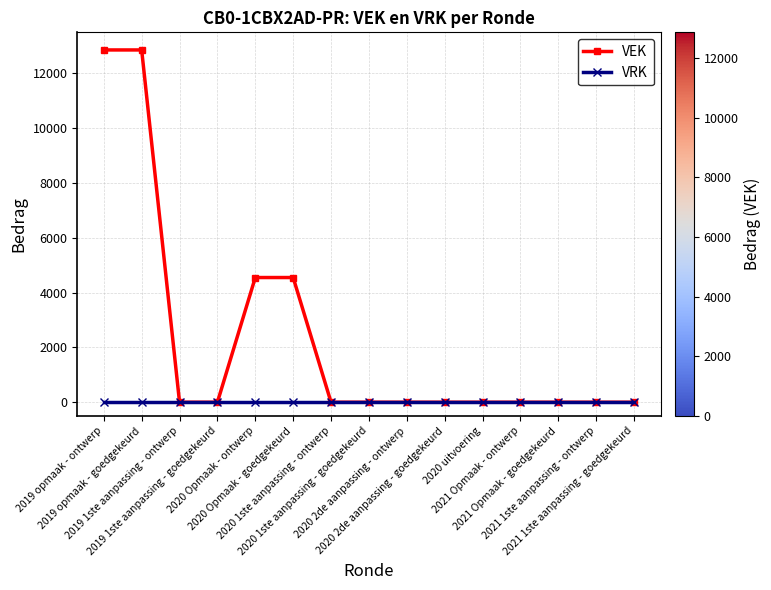

What are all the series names shown in the legend?

VEK, VRK